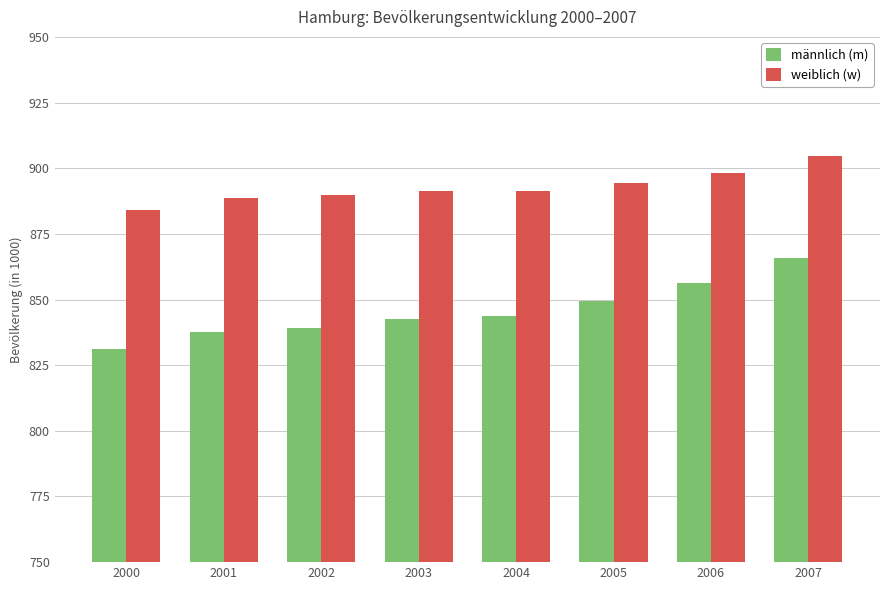

Where is männlich (m) nearest to the value 848?

2005